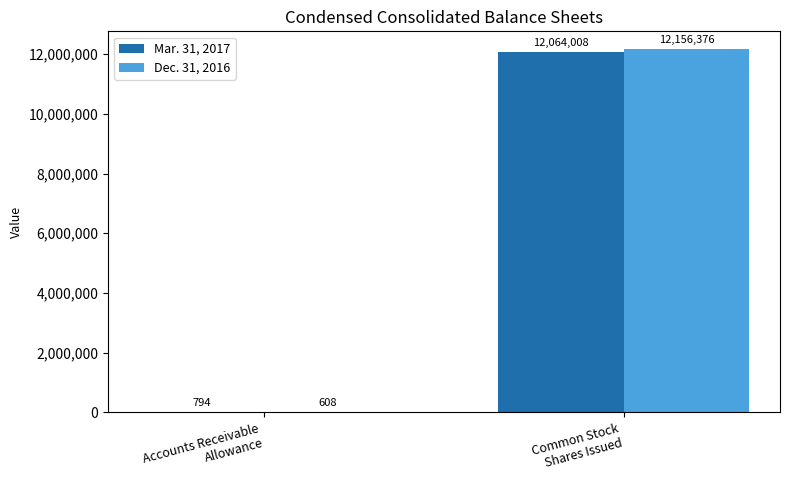

What is the total value across all series at Common Stock
Shares Issued?

24220384